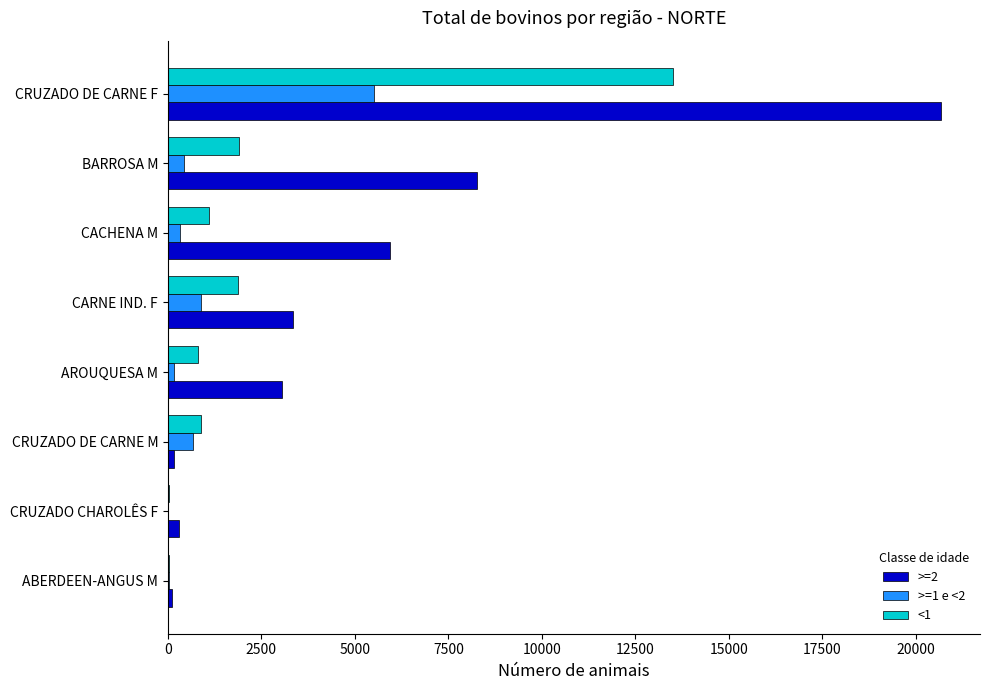

Is it true that >=2 equals 3337 at CARNE IND. F?

True